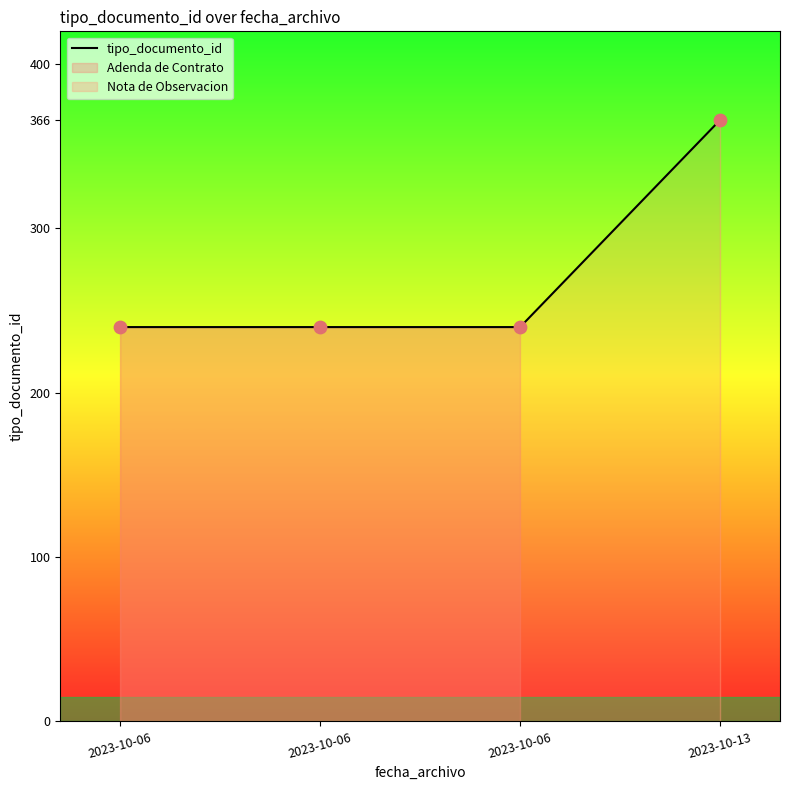

Which has a higher value, 2023-10-06 or 2023-10-06?

2023-10-06